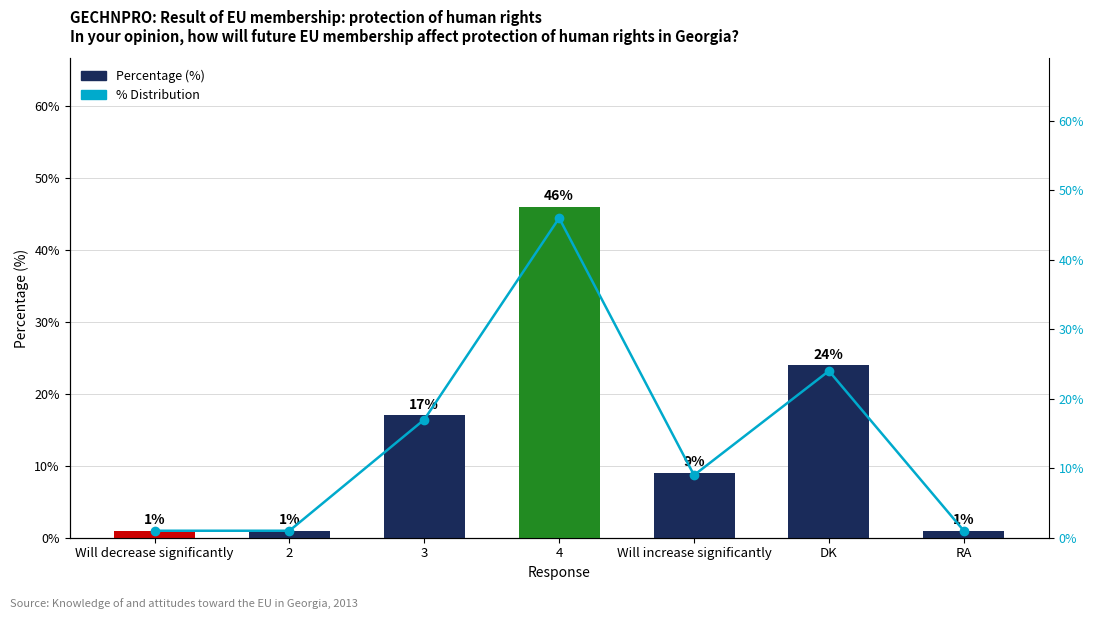

Reading left to right, what are all the values shown in this chart?

Percentage (%): 1	1	17	46	9	24	1
% Distribution: 1	1	17	46	9	24	1